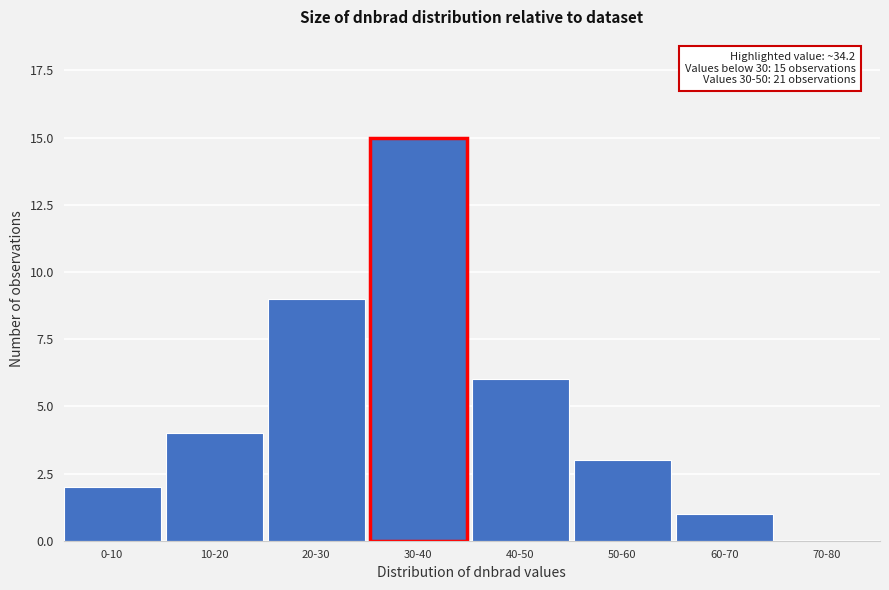

Reading right to left, list all the values displayed in this chart.

70-80=0	60-70=1	50-60=3	40-50=6	30-40=15	20-30=9	10-20=4	0-10=2